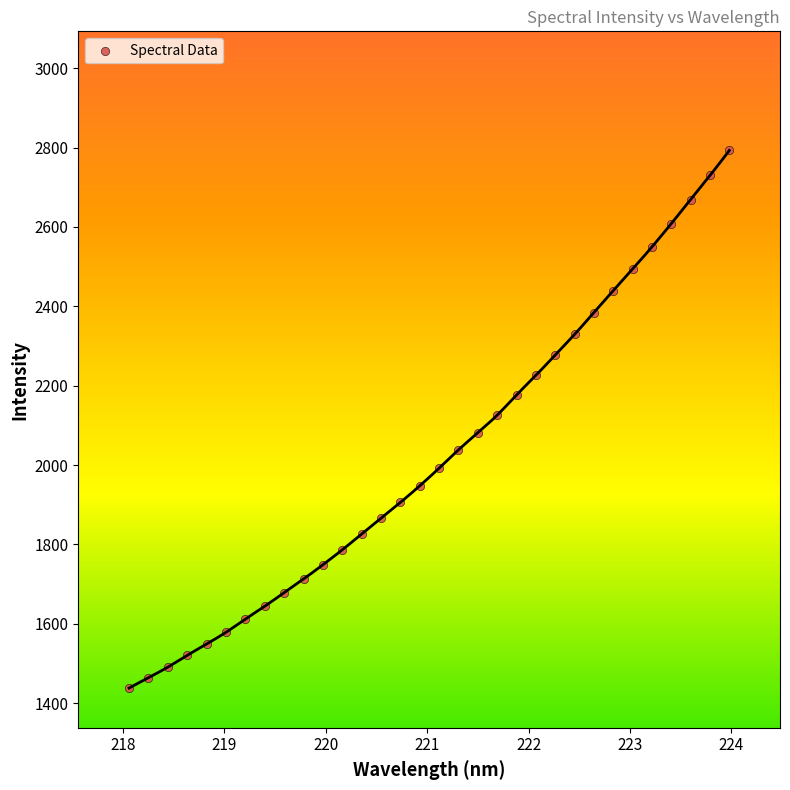

What is the range of X values (max minus min)?

5.9